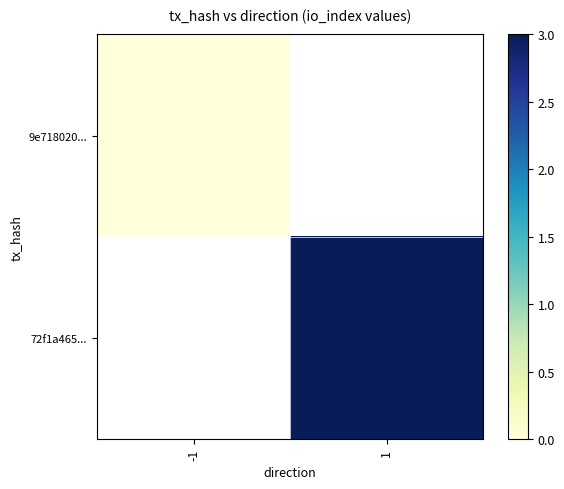

How many series are shown in this chart?

2